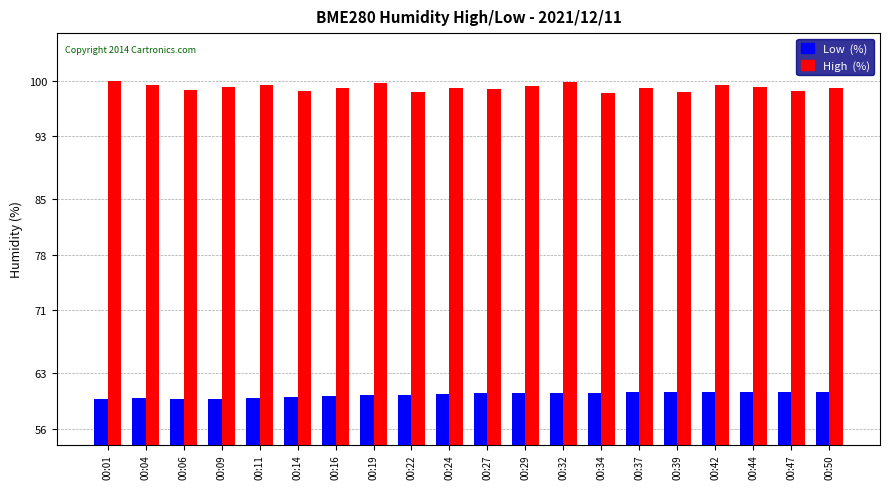

How many groups of bars are there?

20